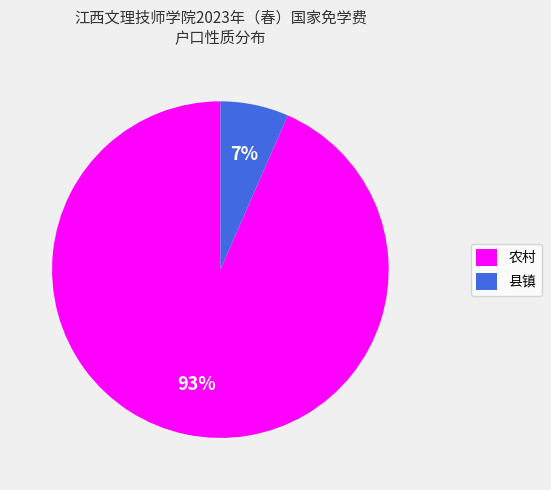

Count the number of slices in the pie.

2